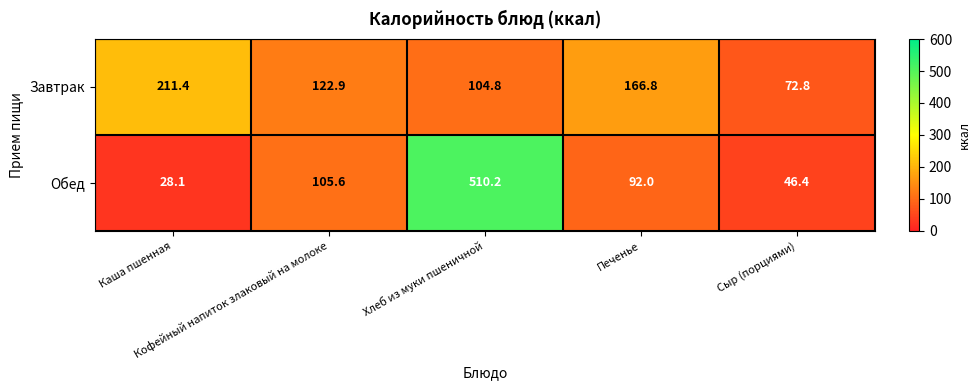

Which series has the largest total across all categories?

Обед